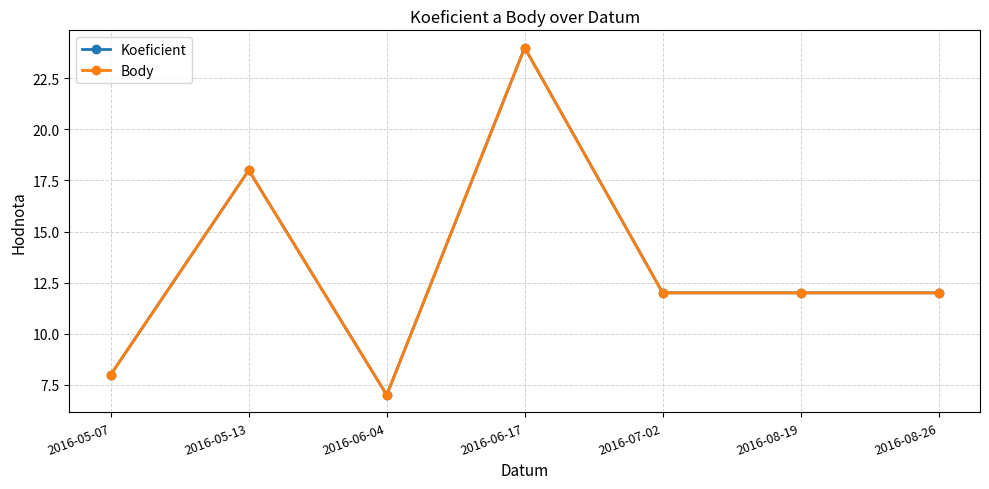

Reading left to right, what are all the values shown in this chart?

Koeficient: 8	18	7	24	12	12	12
Body: 8	18	7	24	12	12	12